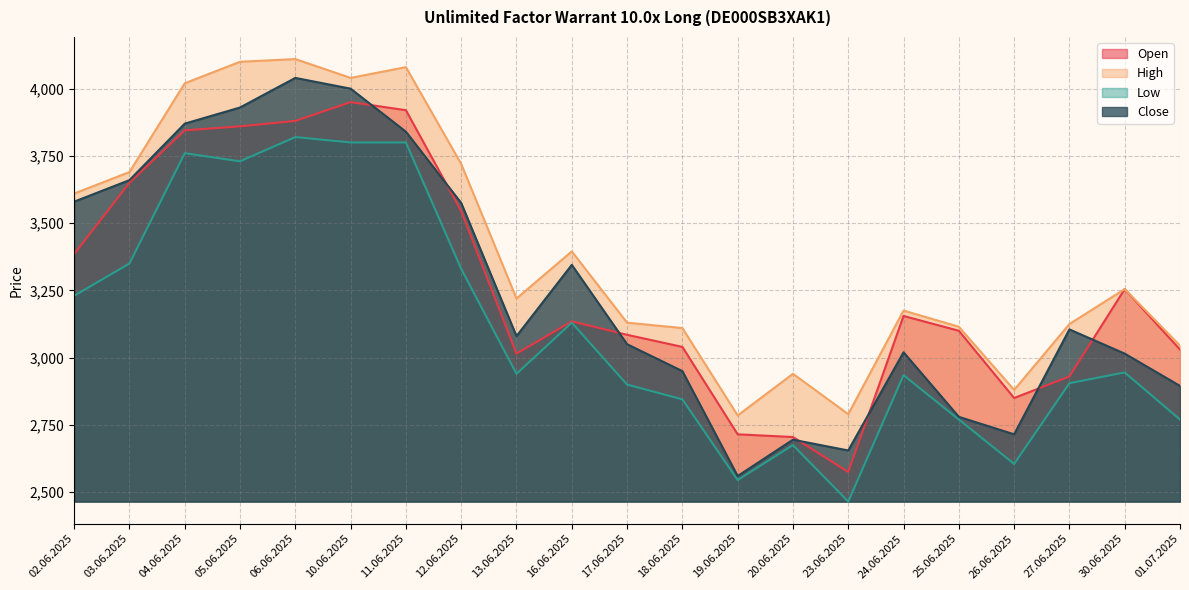

Which series has the widest spread of values?

Close